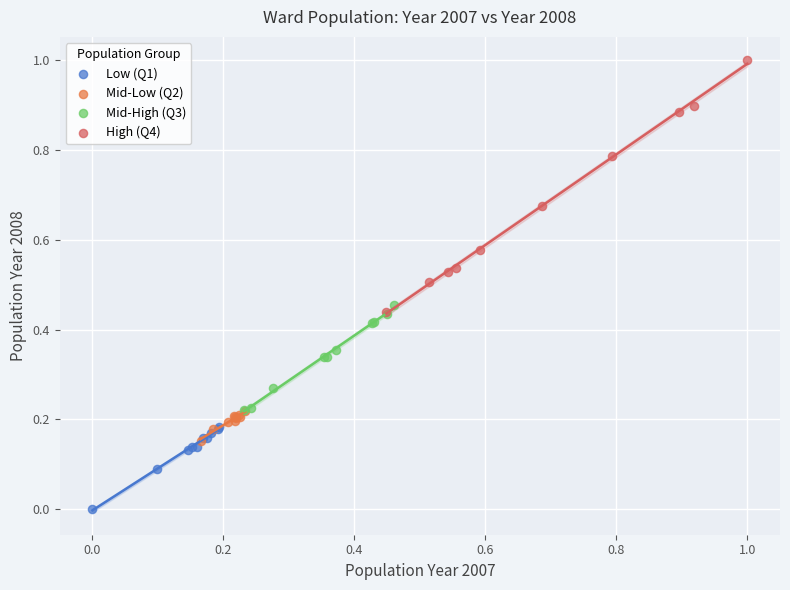

Which series has the largest Y range (max minus min)?

High (Q4)